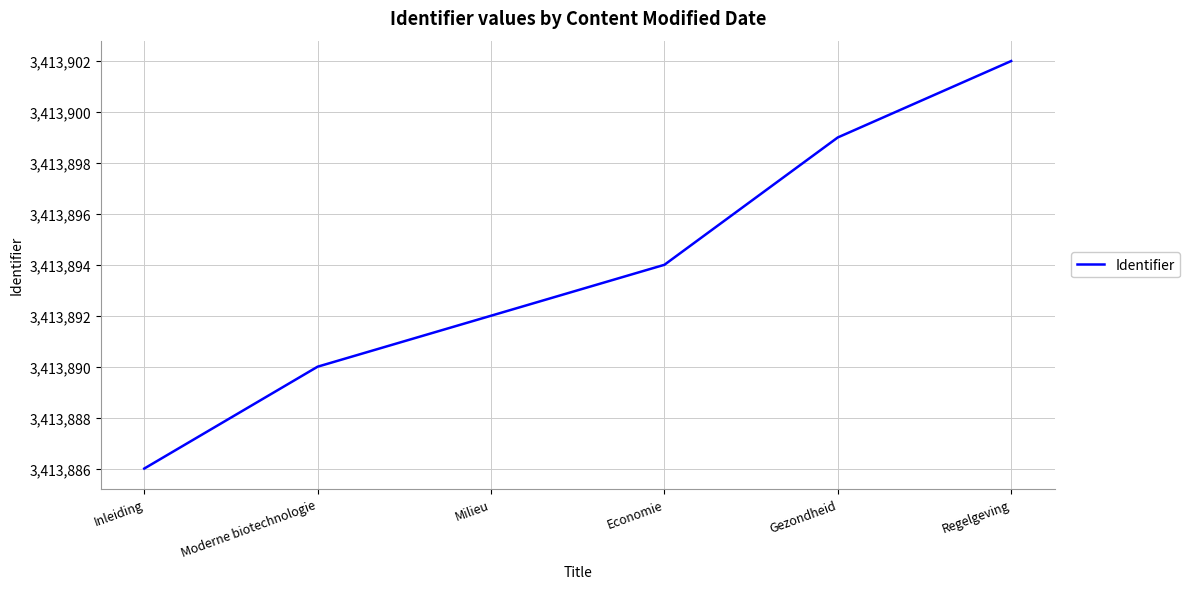

Between Gezondheid and Inleiding, which is larger?

Gezondheid